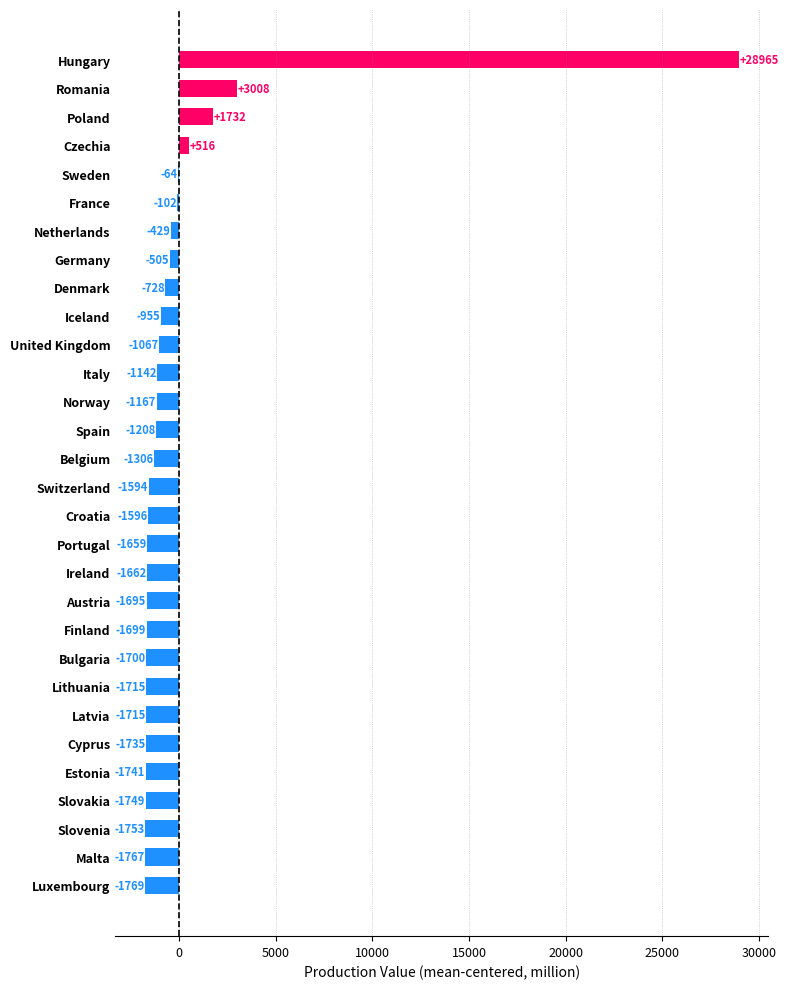

True or false: the data shows -1207.8 at Spain.

True